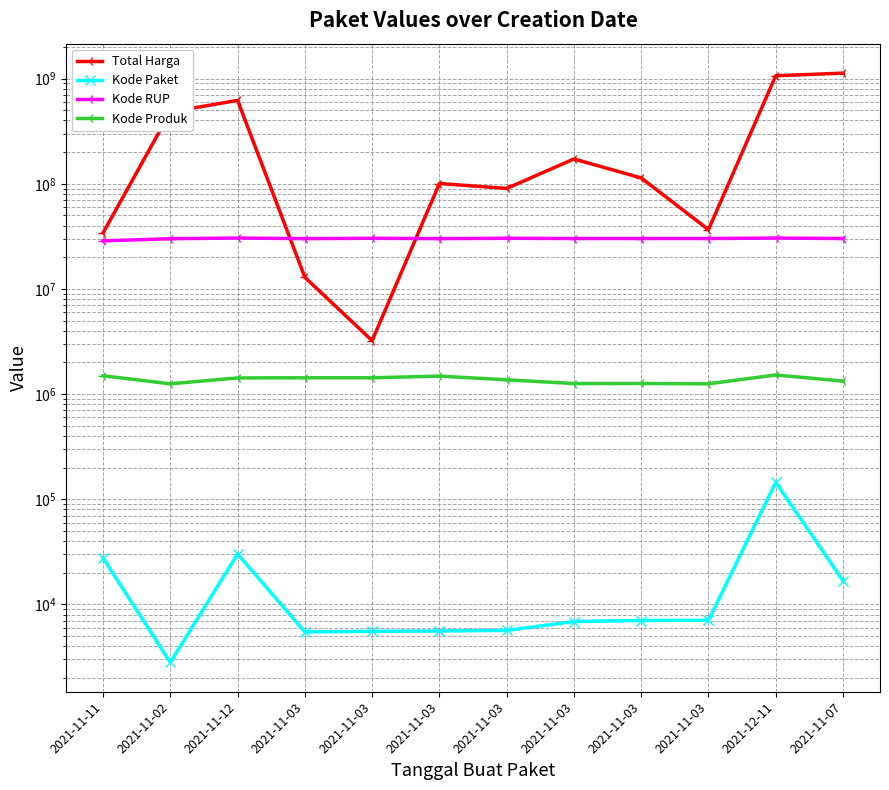

How many values in the Kode RUP series are below 30158393?

6